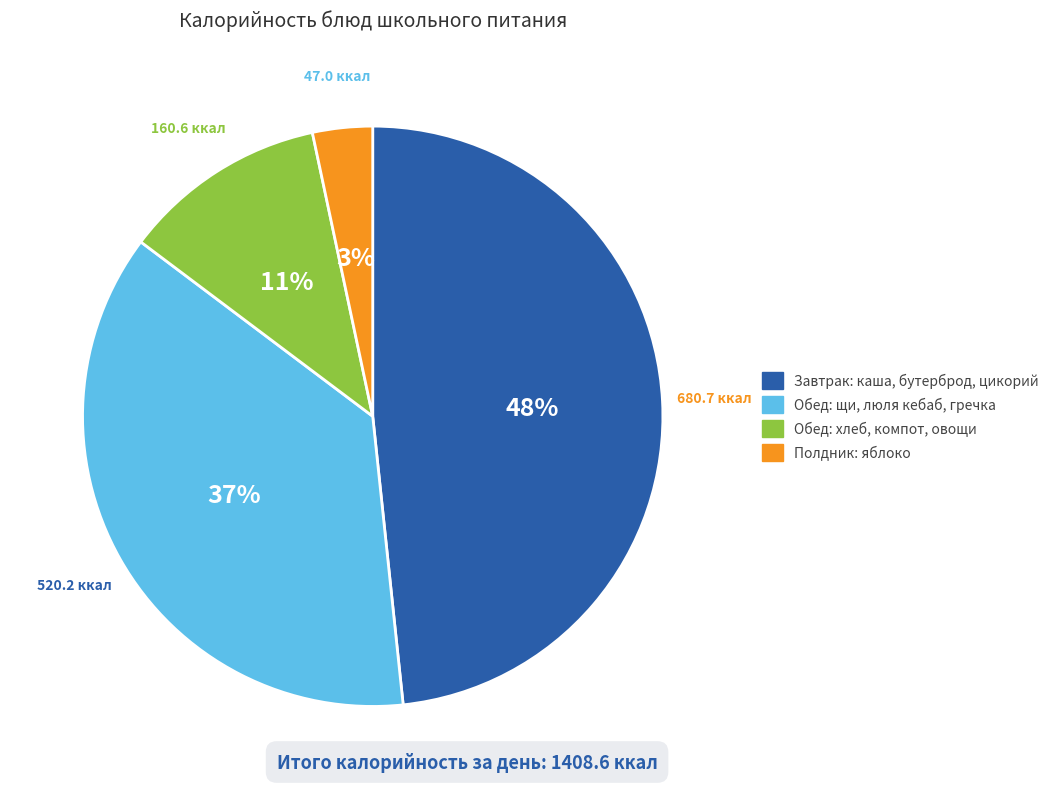

To the nearest percent, what is the difference between the Завтрак: кашa, бутерброд, цикорий and Обед: хлеб, компот, овощи slice percentages?

37%